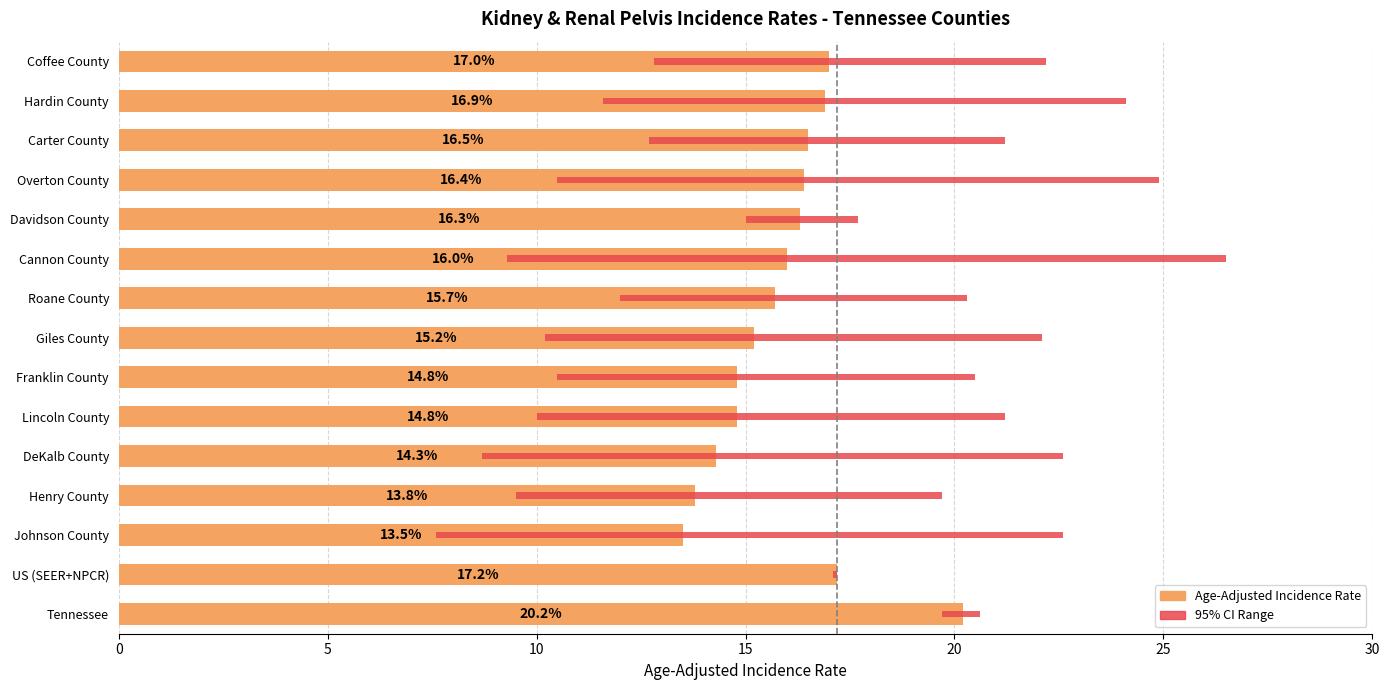

At how many categories does at least one series exceed 12?

15